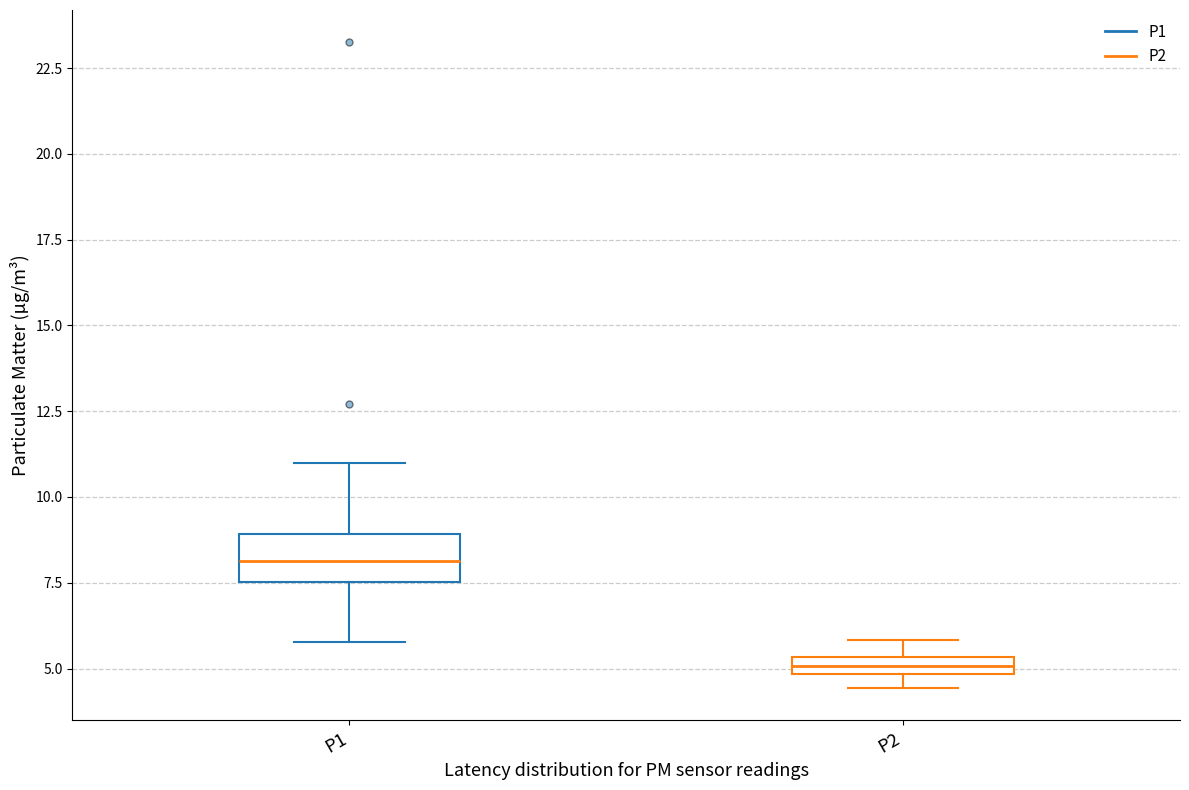

Where does the lower whisker of the box for P1 end on the y-axis? The values are not printed on the chart, so give them approximately, as read against the axis.

6.0